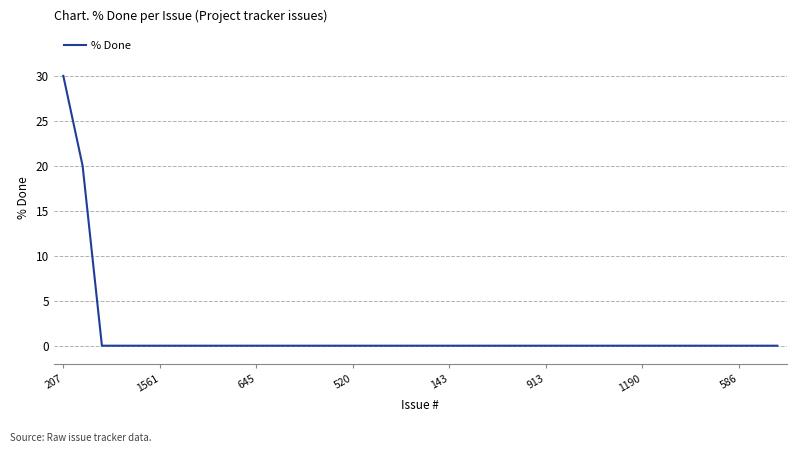

Count the number of data series in this chart.

1